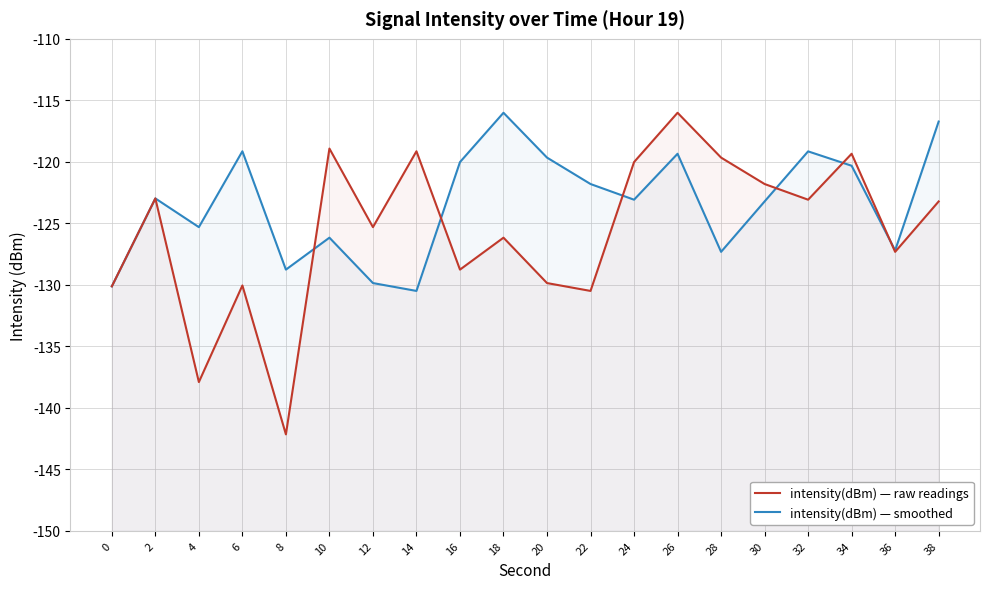

Does the chart display data point markers on the line(s)?

No